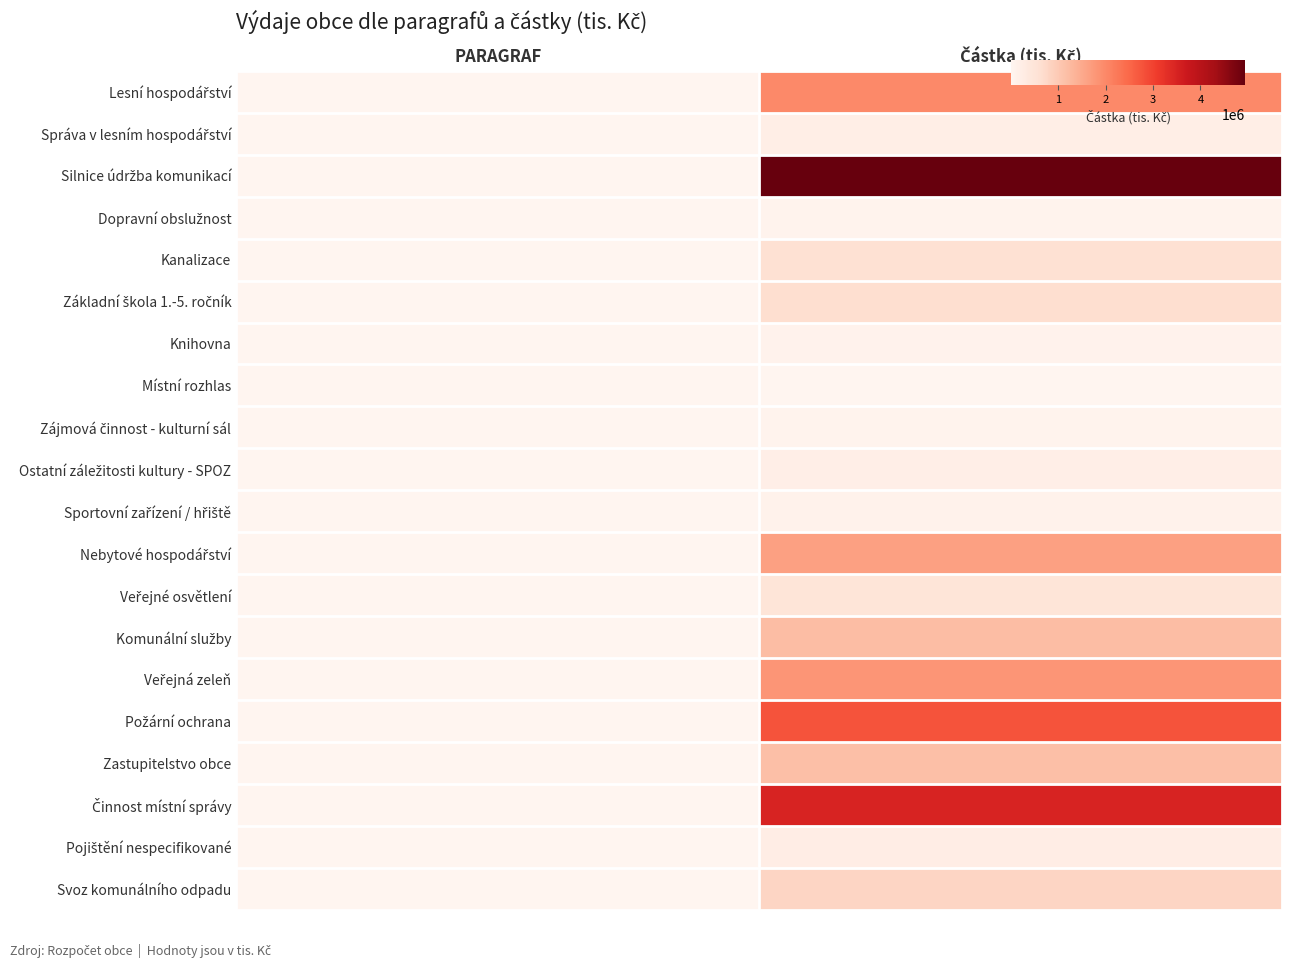

Which series has the largest total across all categories?

Silnice údržba komunikací